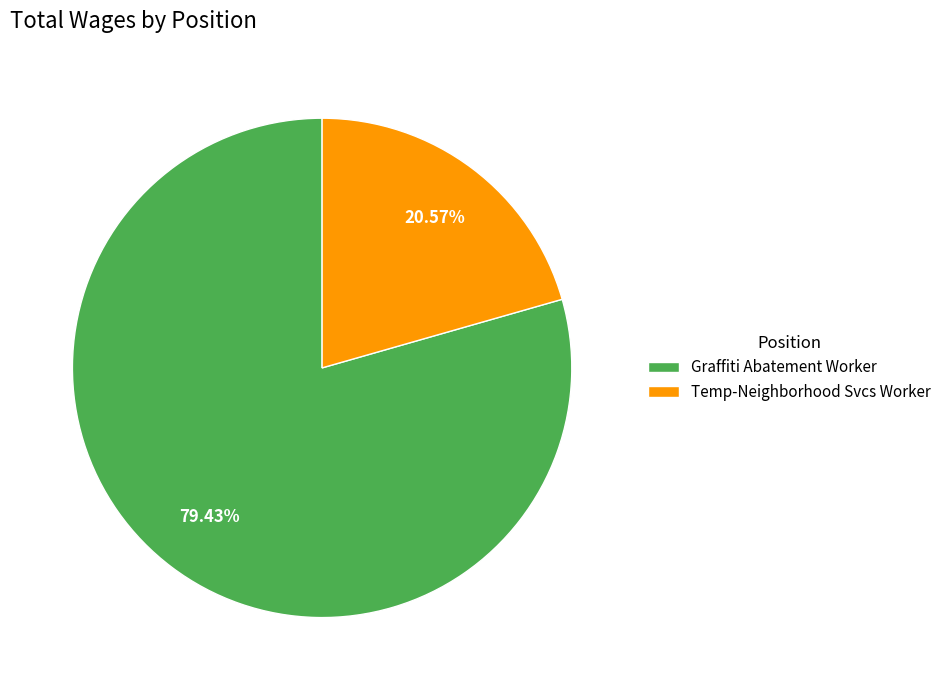

To the nearest percent, what is the difference between the largest and smallest slice percentages?

59%